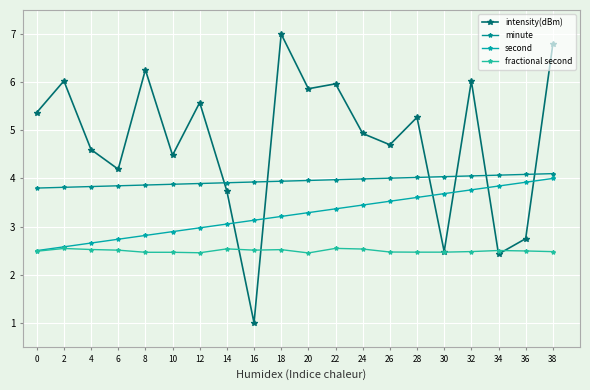

Rank the series by their average value, from lowest to highest.

fractional second, second, minute, intensity(dBm)